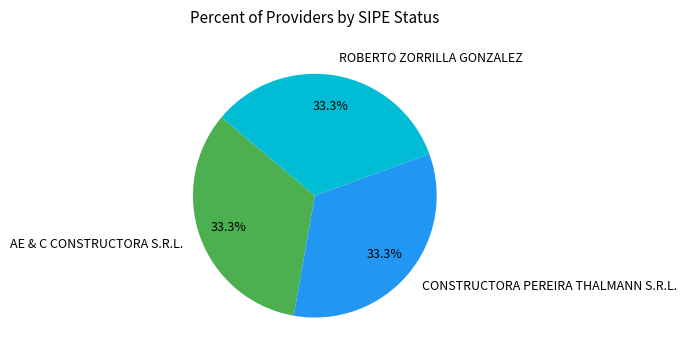

What portion of the pie excludes ROBERTO ZORRILLA GONZALEZ?

66.7%